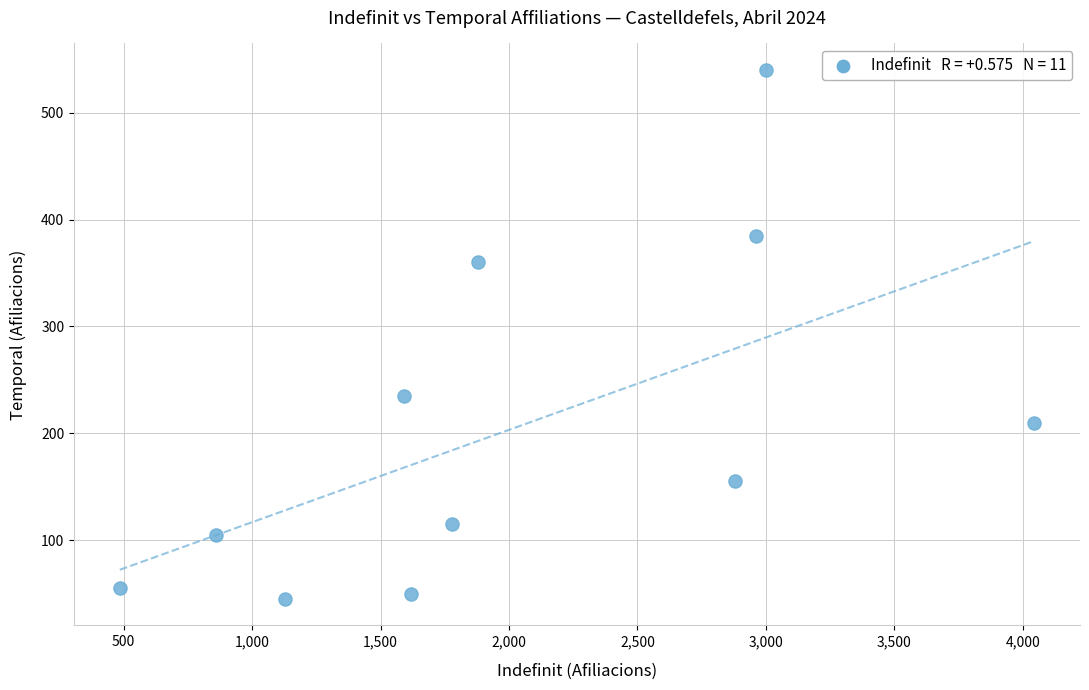

What Y value in the scatter plot is closest to 292?

235